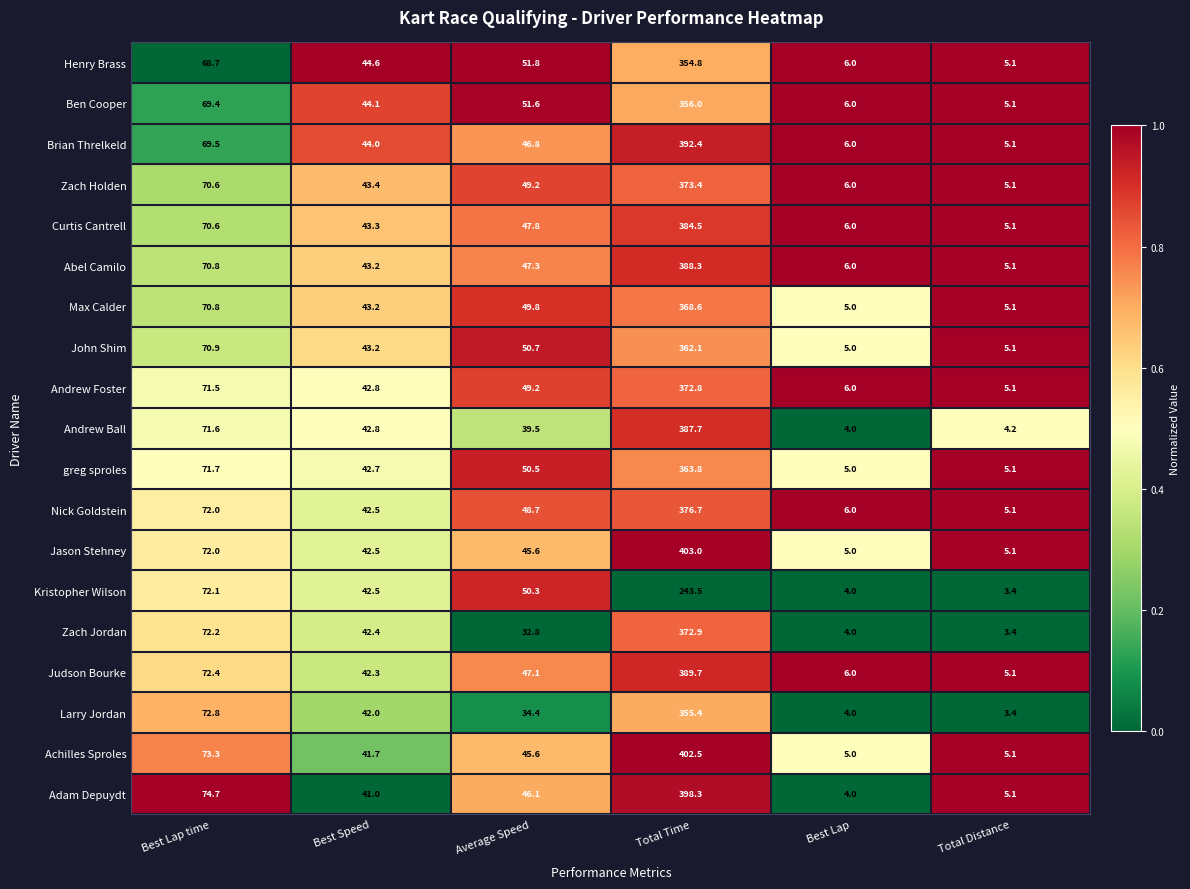

What is the average value of the Adam Depuydt series?

94.9